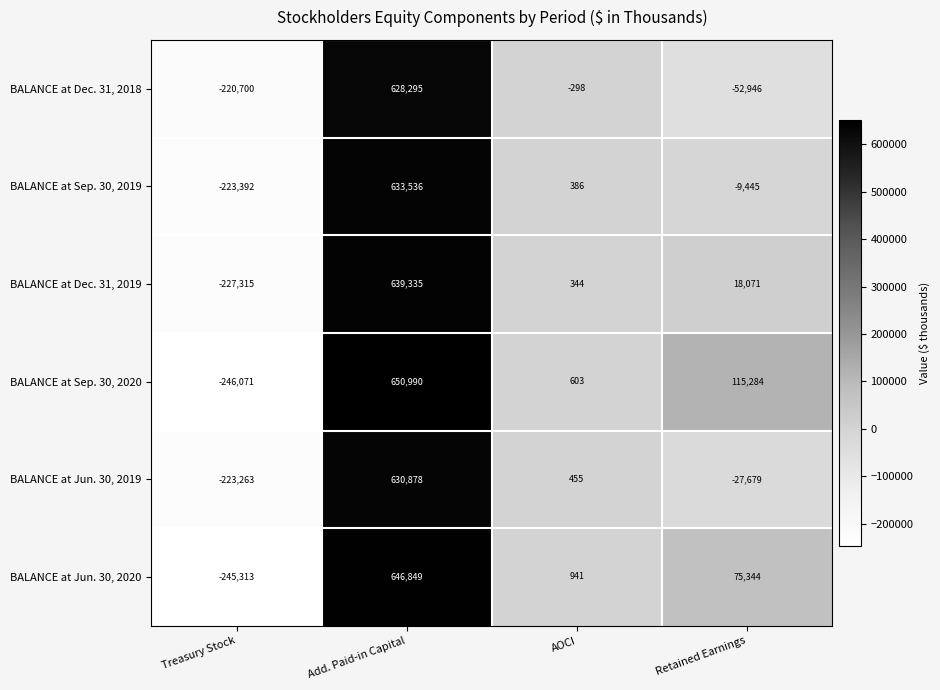

Which label corresponds to the smallest value in the chart?

Treasury Stock